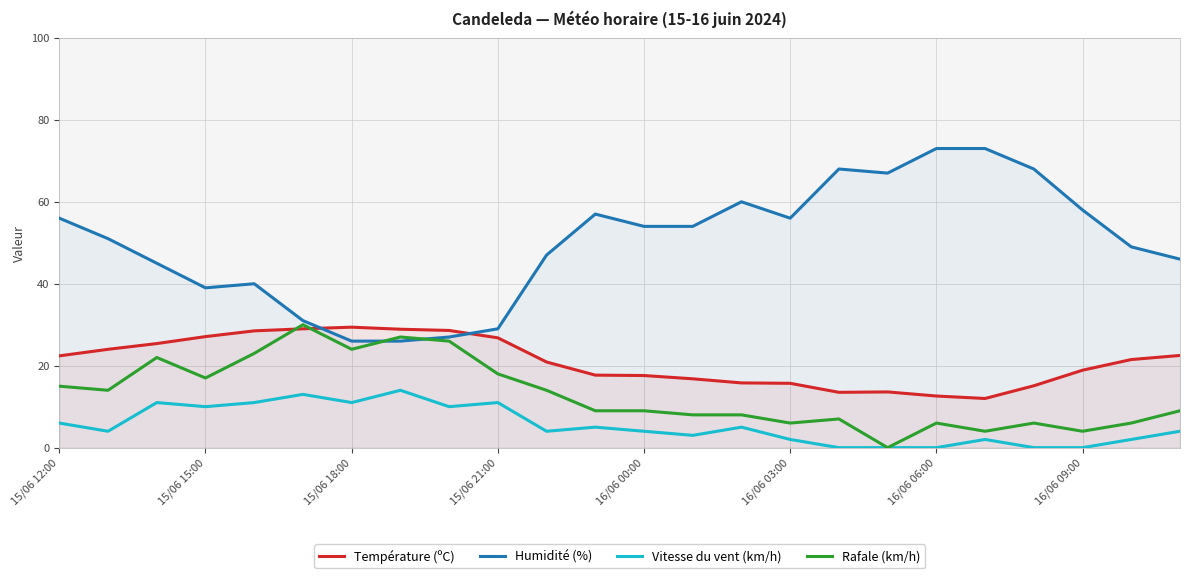

Reading left to right, list all the values displayed in this chart.

Température (ºC): 22.4	24.0	25.4	27.1	28.5	29.0	29.4	28.9	28.6	26.8	20.9	17.7	17.6	16.8	15.8	15.7	13.5	13.6	12.6	12.0	15.1	18.9	21.5	22.5
Humidité (%): 56.0	51.0	45.0	39.0	40.0	31.0	26.0	26.0	27.0	29.0	47.0	57.0	54.0	54.0	60.0	56.0	68.0	67.0	73.0	73.0	68.0	58.0	49.0	46.0
Vitesse du vent (km/h): 6.0	4.0	11.0	10.0	11.0	13.0	11.0	14.0	10.0	11.0	4.0	5.0	4.0	3.0	5.0	2.0	0.0	0.0	0.0	2.0	0.0	0.0	2.0	4.0
Rafale (km/h): 15.0	14.0	22.0	17.0	23.0	30.0	24.0	27.0	26.0	18.0	14.0	9.0	9.0	8.0	8.0	6.0	7.0	0.0	6.0	4.0	6.0	4.0	6.0	9.0